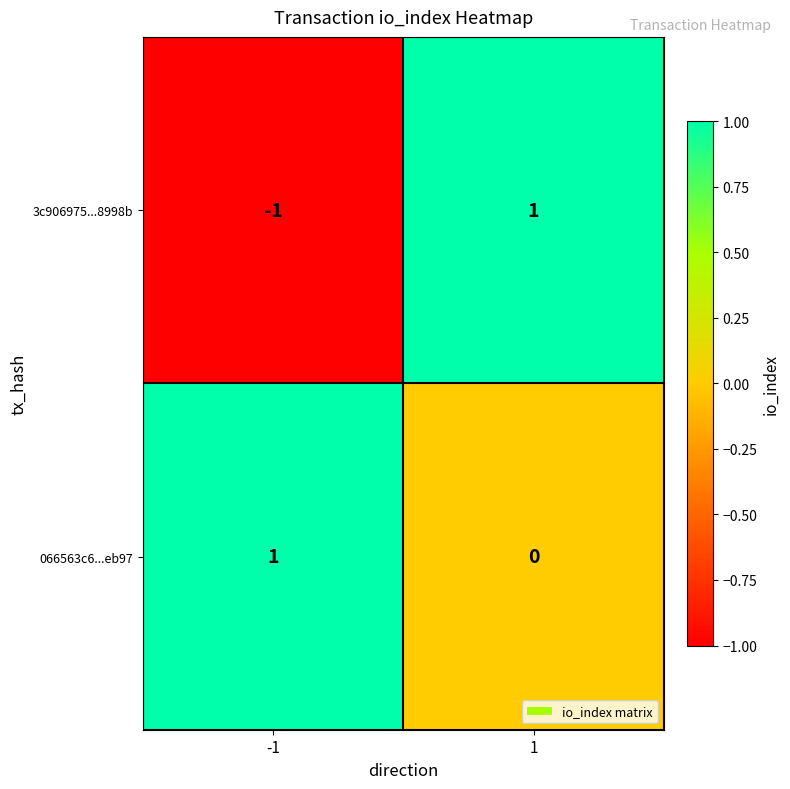

True or false: 066563c6...eb97 has a value of 0 at 1.

True